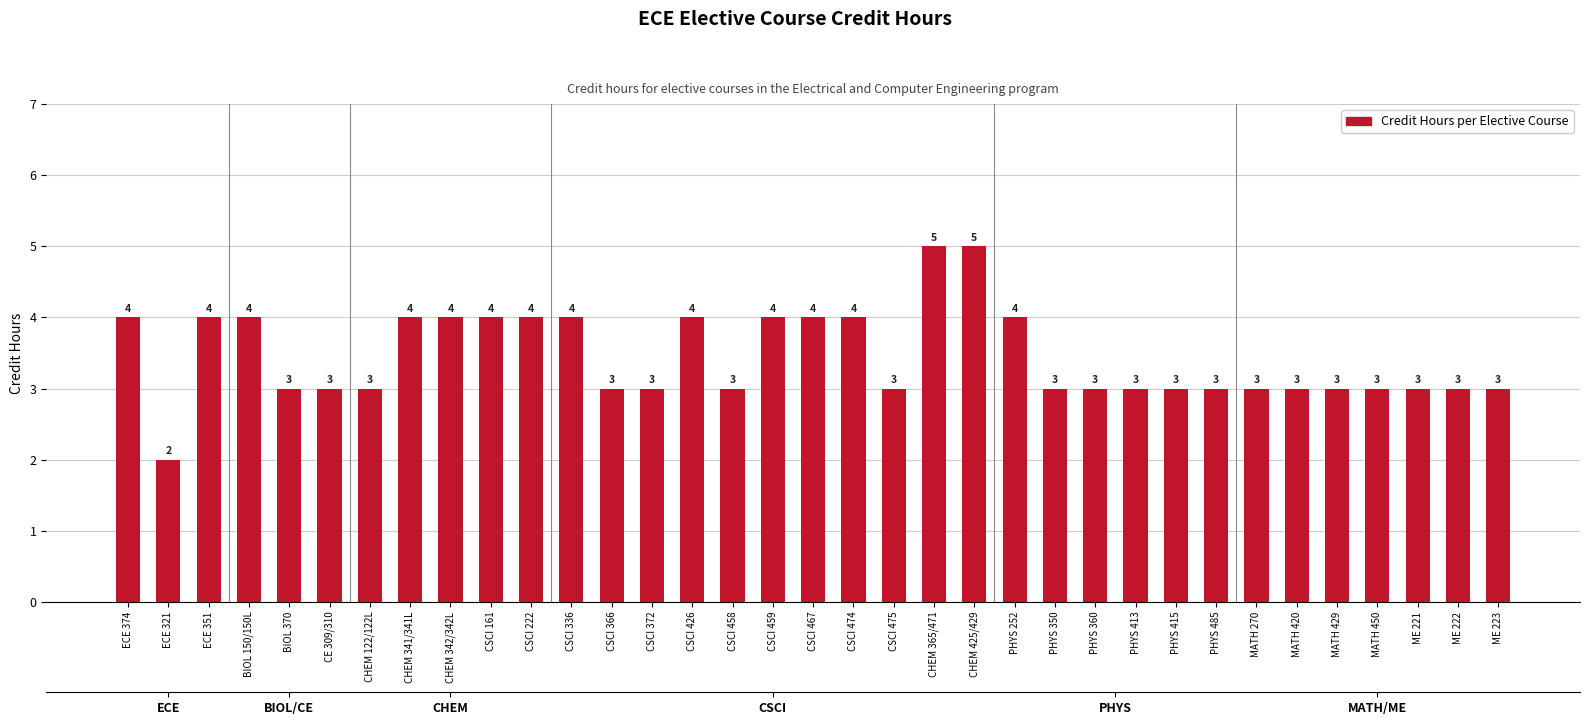

At which label is the value closest to 3?

BIOL 370